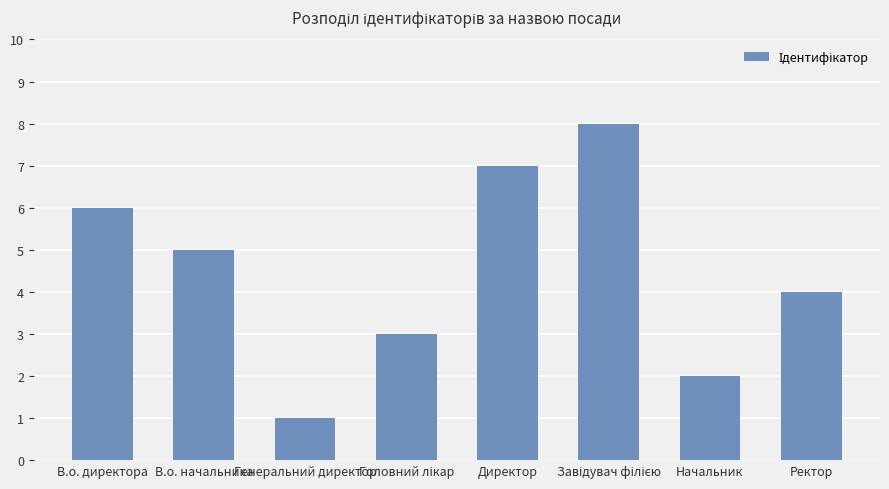

Is it true that the value at В.о. начальника is 5?

True